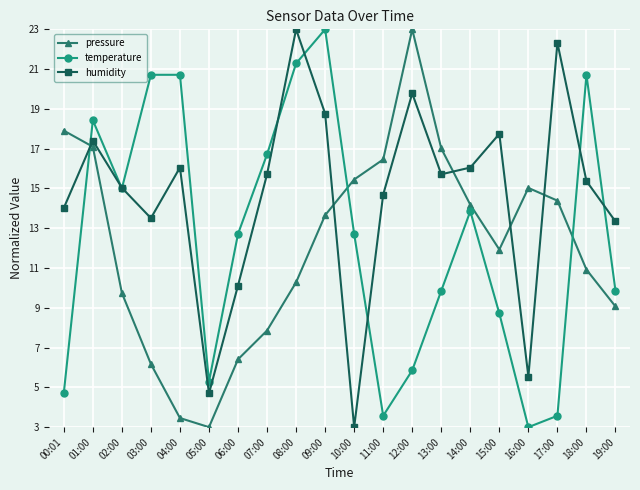

Is the value of pressure at 15:00 greater than the value of temperature at 17:00?

Yes